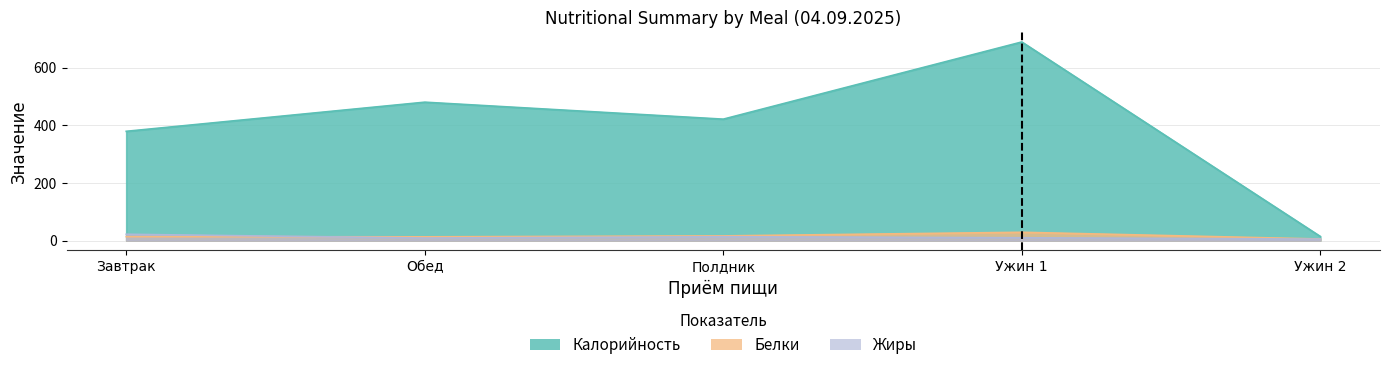

What is the spread (max minus min) of values at Ужин 2?

9.2